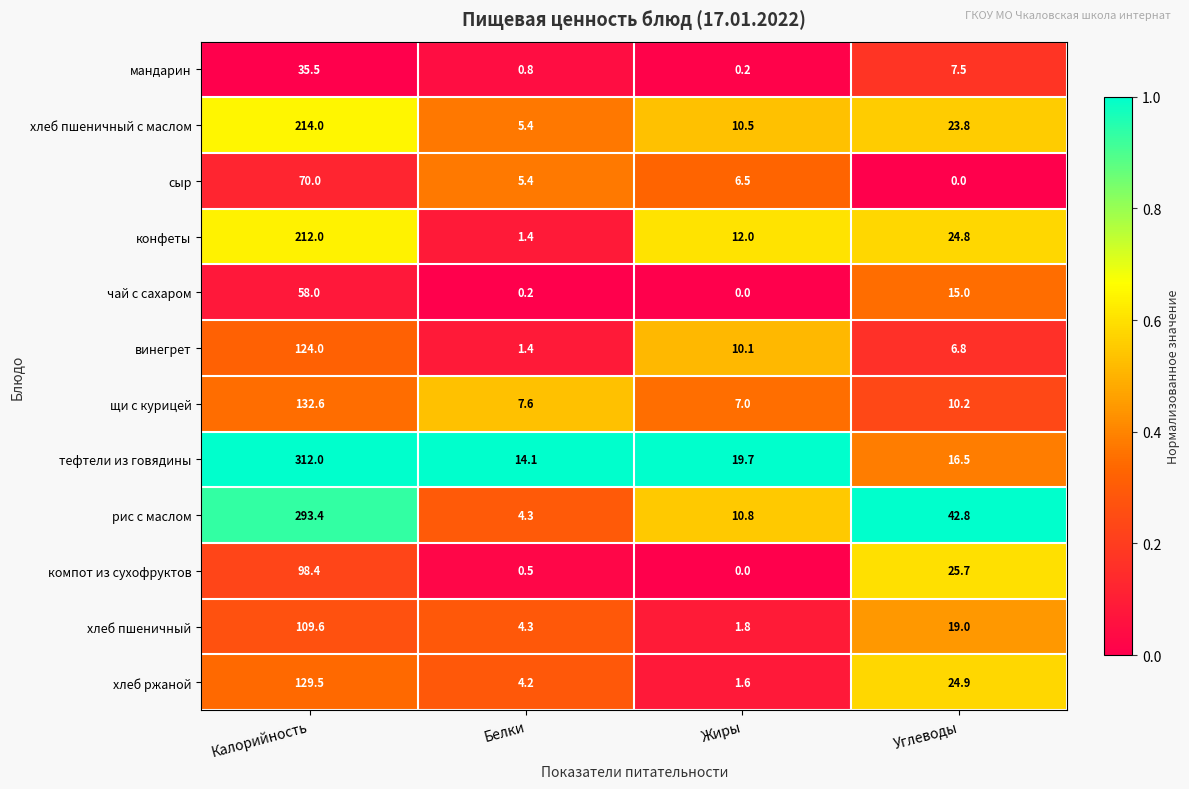

What is the total value across all series at Жиры?

80.2